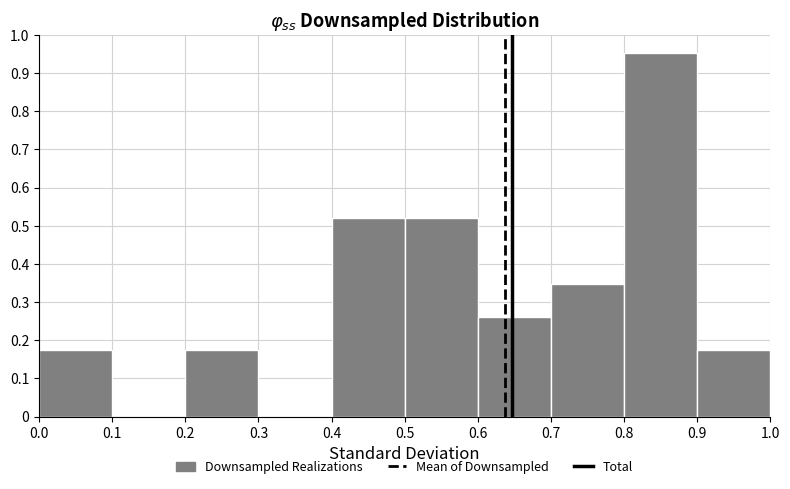

Reading left to right, list every bar in this chart as the range it spans on the x-axis followed by its height. The values are not printed on the chart, so give them approximately, as read against the axis.

0.0 to 0.1: 0.17
0.1 to 0.2: 0
0.2 to 0.3: 0.17
0.3 to 0.4: 0
0.4 to 0.5: 0.52
0.5 to 0.6: 0.52
0.6 to 0.7: 0.26
0.7 to 0.8: 0.35
0.8 to 0.9: 0.95
0.9 to 1.0: 0.17